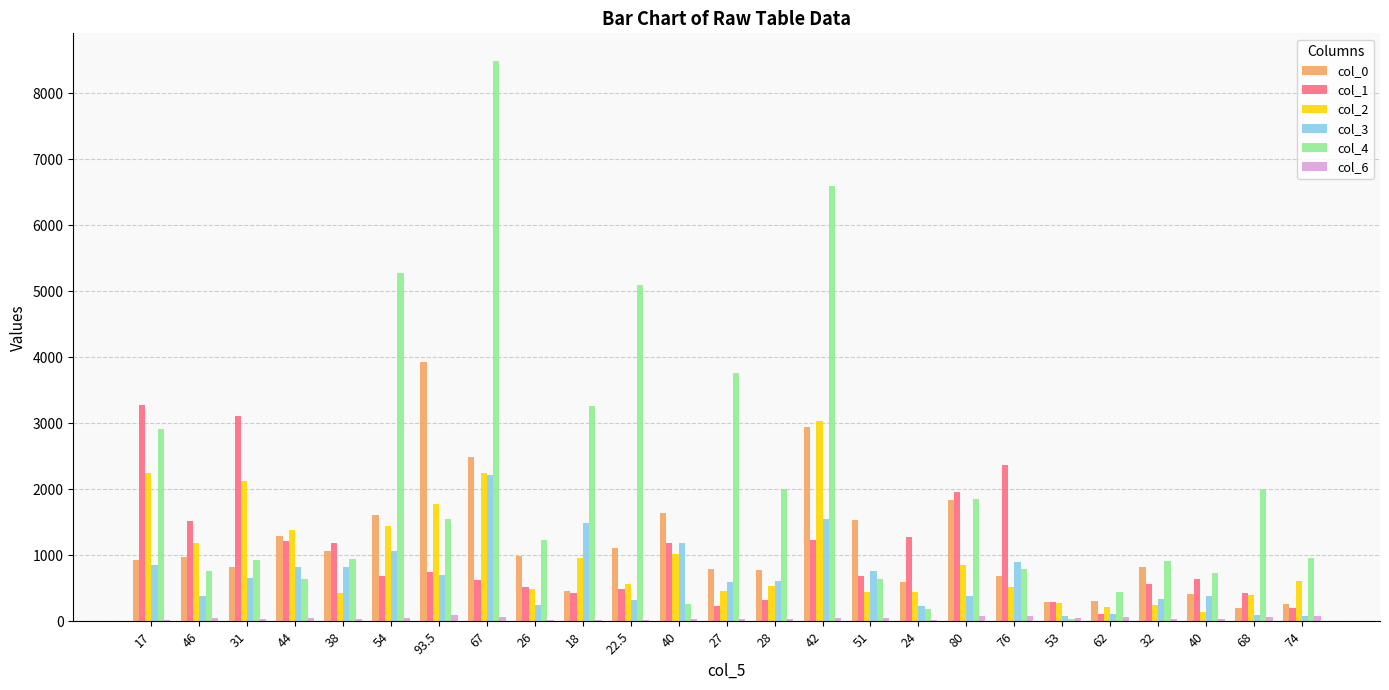

What is the label of the 13th bar from the right?

27